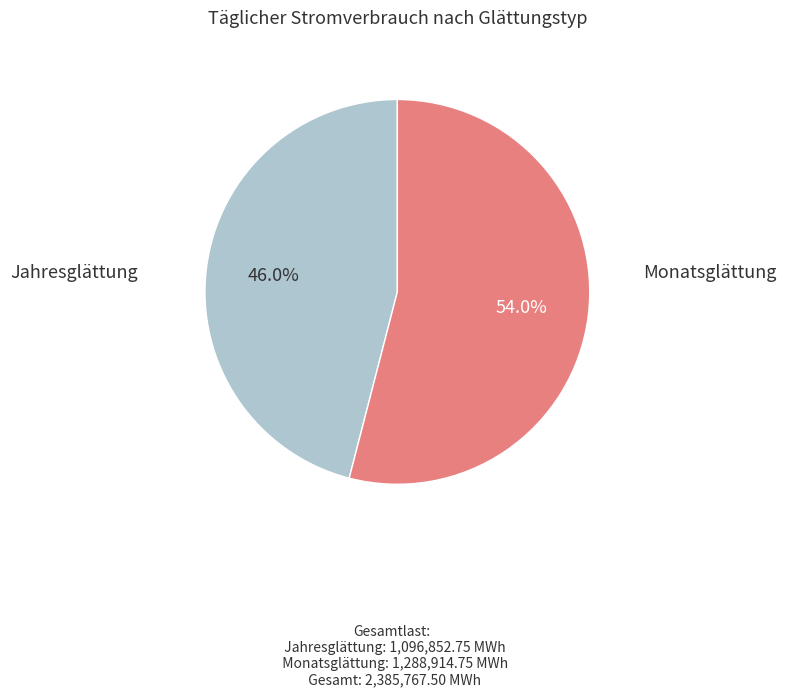

Does any single category account for the majority?

Yes